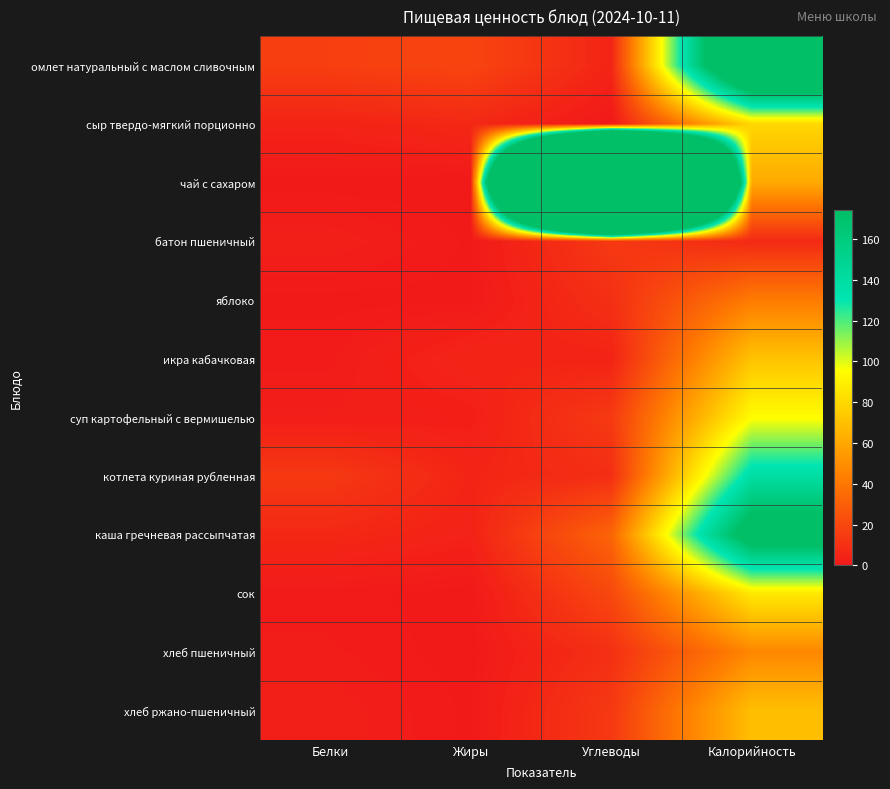

Reading left to right, transcribe all the data shown in this chart.

омлет натуральный с маслом сливочным: Белки=16.3	Жиры=19.0	Углеводы=5.0	Калорийность=256.2
сыр твердо-мягкий порционно: Белки=4.6	Жиры=6.8	Углеводы=0.0	Калорийность=79.8
чай с сахаром: Белки=0.2	Жиры=0.1	Углеводы=1501.0	Калорийность=61.0
батон пшеничный: Белки=2.7	Жиры=0.5	Углеводы=13.7	Калорийность=7.0
яблоко: Белки=0.4	Жиры=0.4	Углеводы=9.8	Калорийность=42.0
икра кабачковая: Белки=1.1	Жиры=5.3	Углеводы=4.6	Калорийность=71.4
суп картофельный с вермишелью: Белки=2.2	Жиры=2.8	Углеводы=14.0	Калорийность=94.6
котлета куриная рубленная: Белки=13.7	Жиры=5.2	Углеводы=9.1	Калорийность=138.4
каша гречневая рассыпчатая: Белки=6.6	Жиры=4.2	Углеводы=32.3	Калорийность=193.3
сок: Белки=1.0	Жиры=0.2	Углеводы=20.2	Калорийность=87.0
хлеб пшеничный: Белки=1.5	Жиры=0.2	Углеводы=9.8	Калорийность=46.9
хлеб ржано-пшеничный: Белки=2.6	Жиры=0.5	Углеводы=13.7	Калорийность=69.6